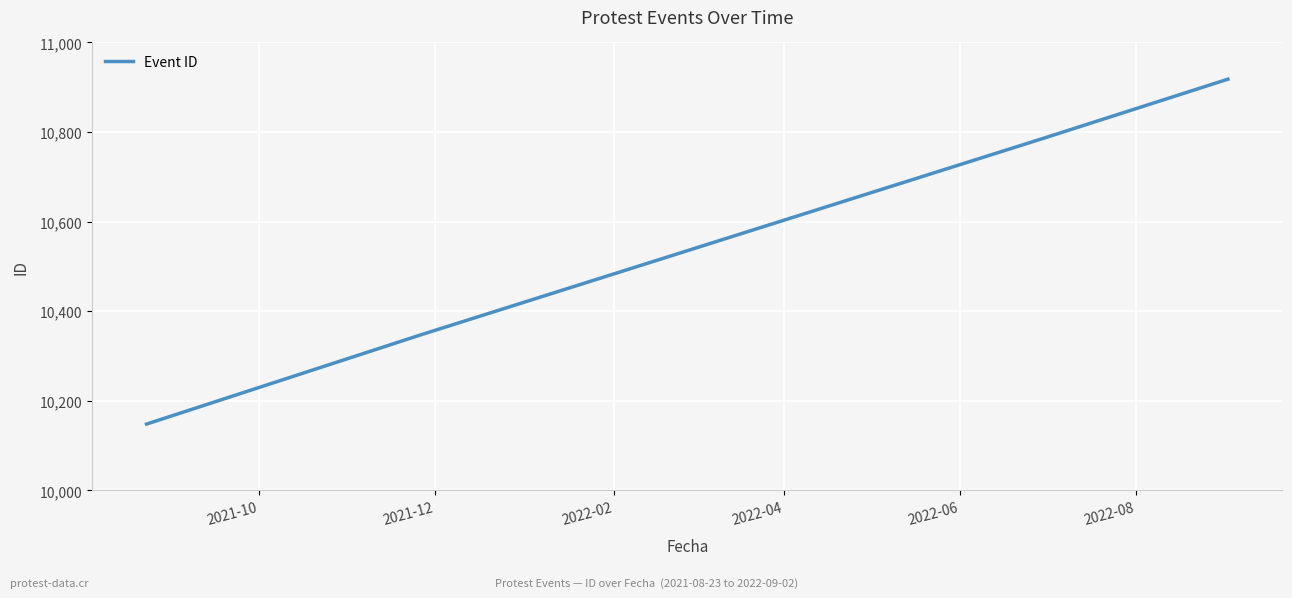

True or false: there are more than 1 points higher than both neighbors.

False